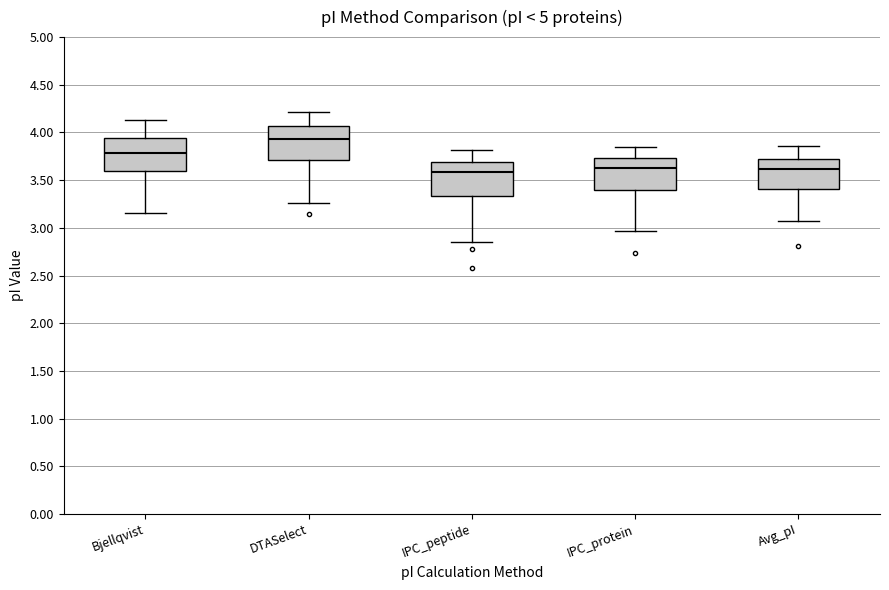

Reading left to right, transcribe this box plot: for each box, give where its median line is, the range the box spans, and where its two whiskers end, as read against the y-axis. The values are not printed on the chart, so give them approximately, as read against the axis.

Bjellqvist: median 3.80, box 3.60 to 3.95, whiskers 3.15 to 4.15
DTASelect: median 3.95, box 3.70 to 4.05, whiskers 3.25 to 4.20
IPC_peptide: median 3.60, box 3.35 to 3.70, whiskers 2.85 to 3.80
IPC_protein: median 3.60, box 3.40 to 3.75, whiskers 2.95 to 3.85
Avg_pI: median 3.60, box 3.40 to 3.70, whiskers 3.10 to 3.85